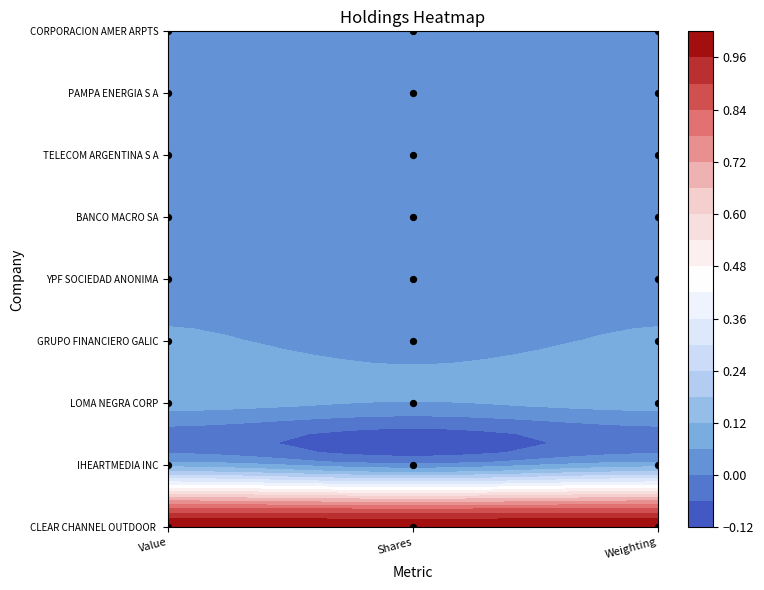

Between Weighting and Shares, which is larger?

Shares